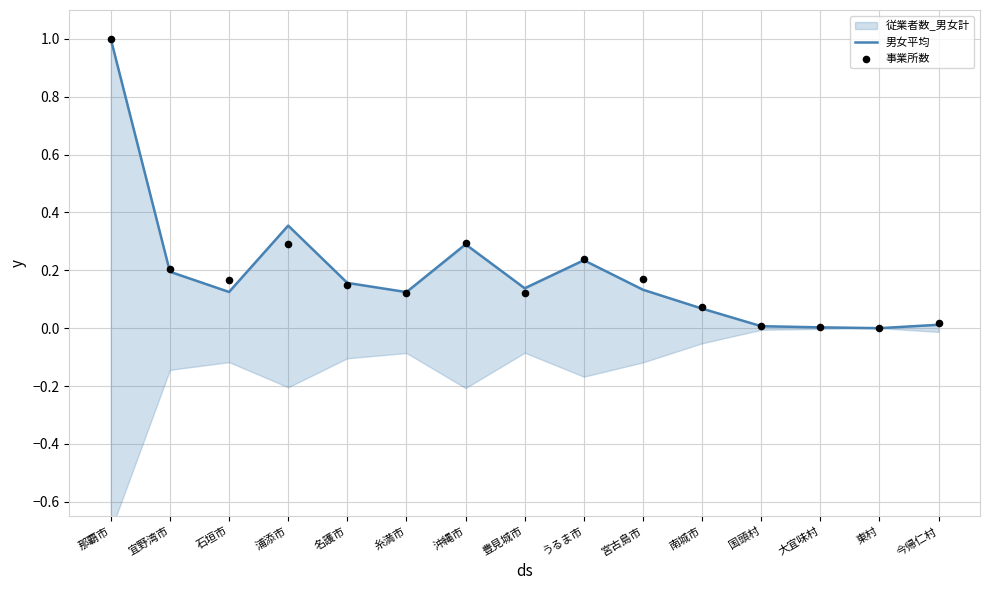

Which series has the largest total across all categories?

事業所数